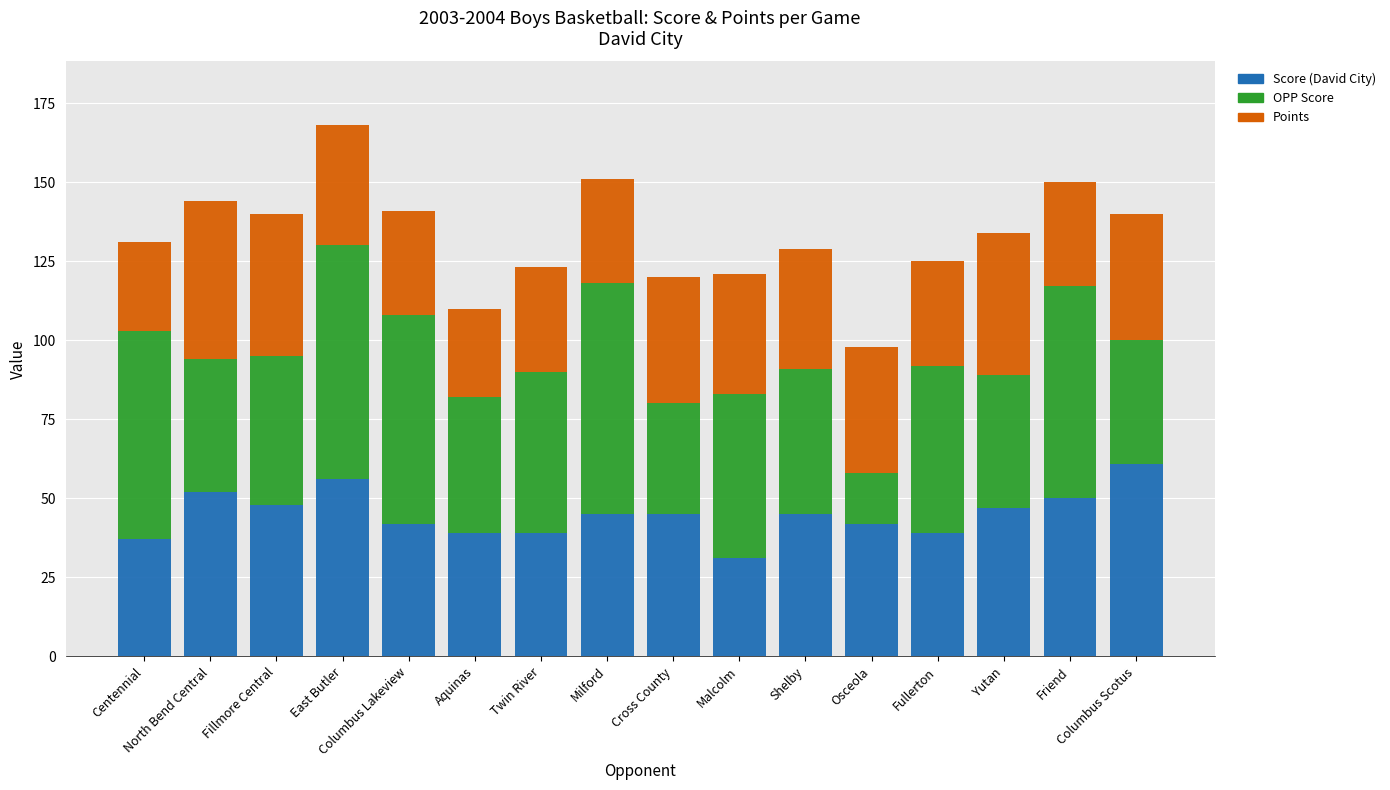

What is the difference between the maximum and second lowest values in the Score (David City) series?

24